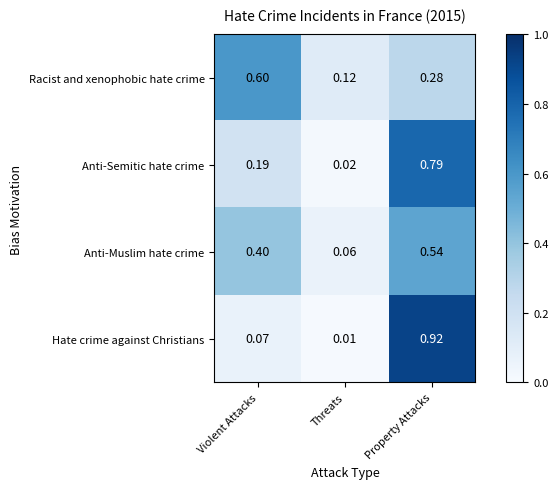

List the labels in order of Racist and xenophobic hate crime value, smallest first.

Threats, Property Attacks, Violent Attacks